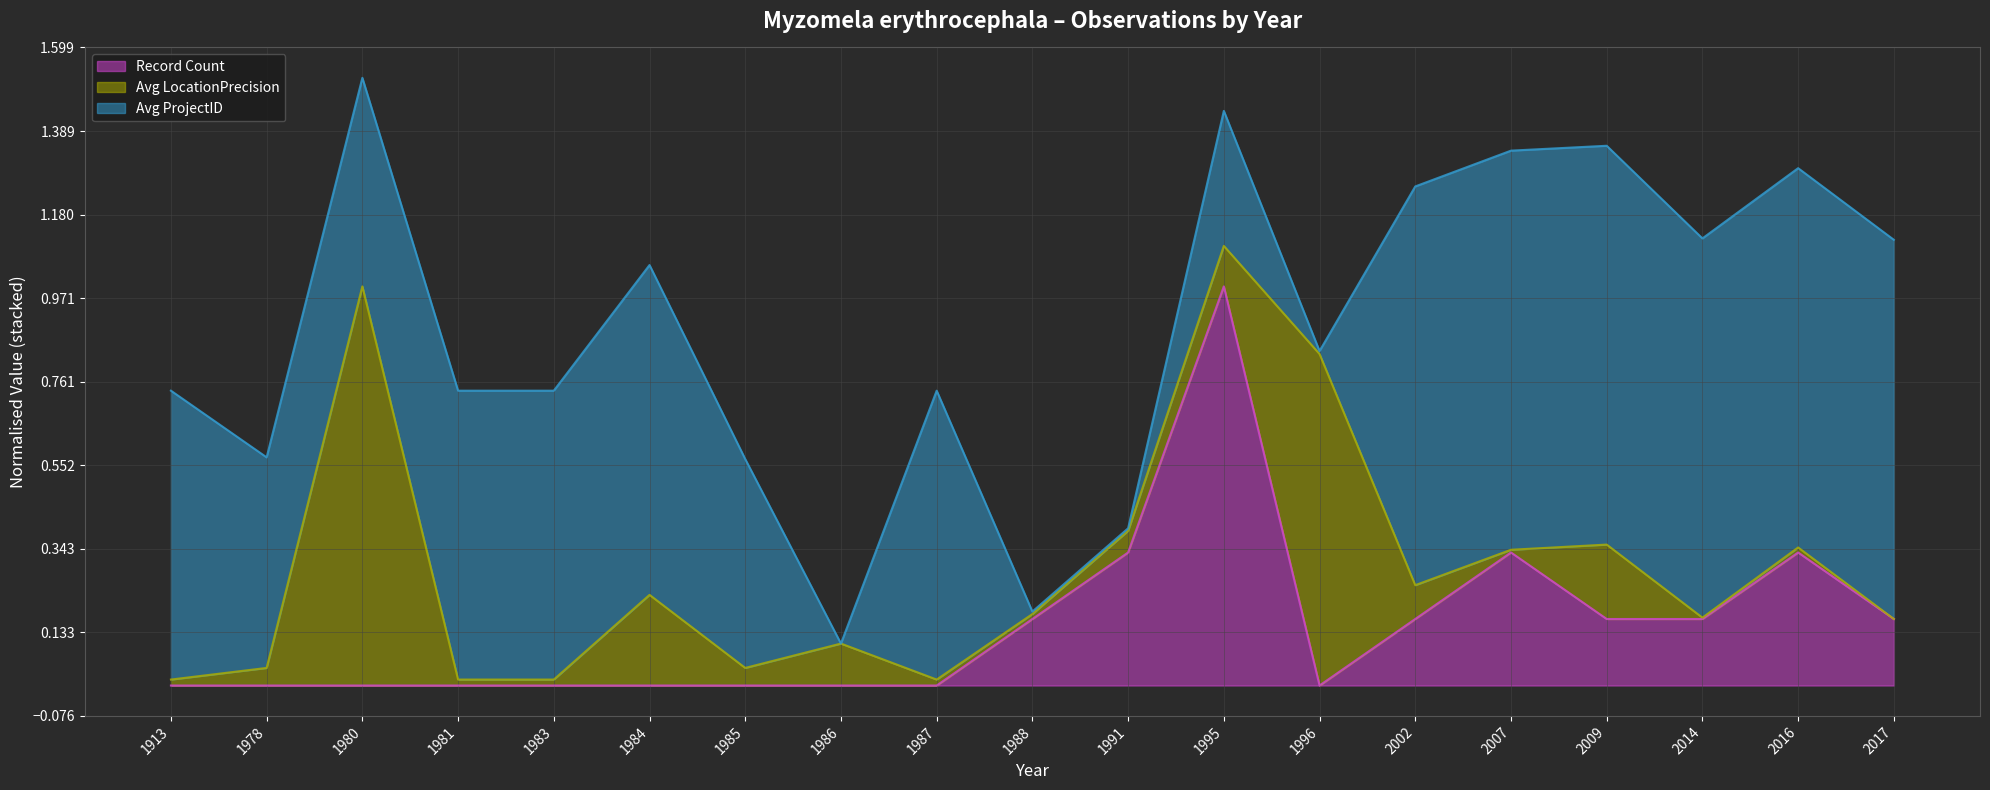

True or false: Avg LocationPrecision (line) and Record Count (line) intersect in this chart.

False